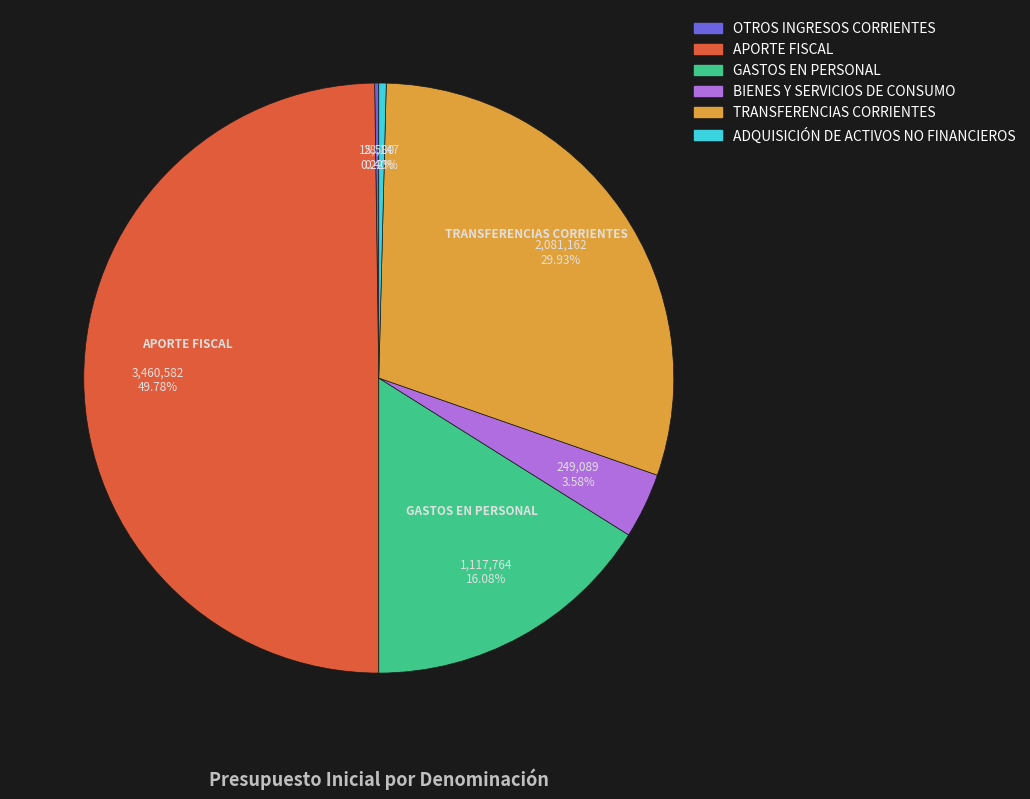

Which has a higher value, ADQUISICIÓN DE ACTIVOS NO FINANCIEROS or TRANSFERENCIAS CORRIENTES?

TRANSFERENCIAS CORRIENTES